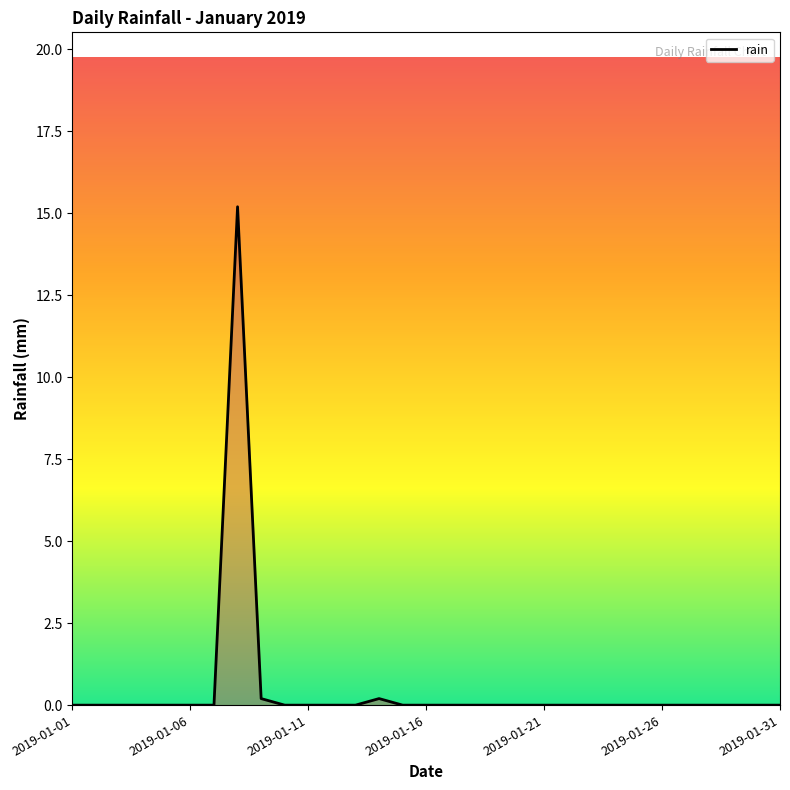

What is the difference between the maximum and minimum values?

15.2